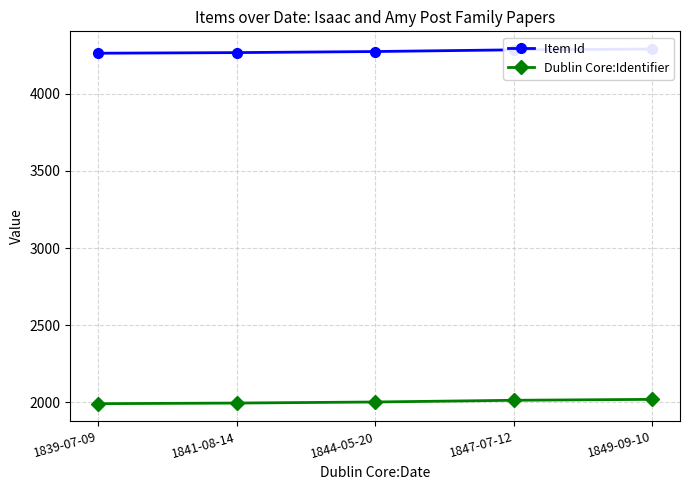

List the series in order of their overall mean, highest first.

Item Id, Dublin Core:Identifier